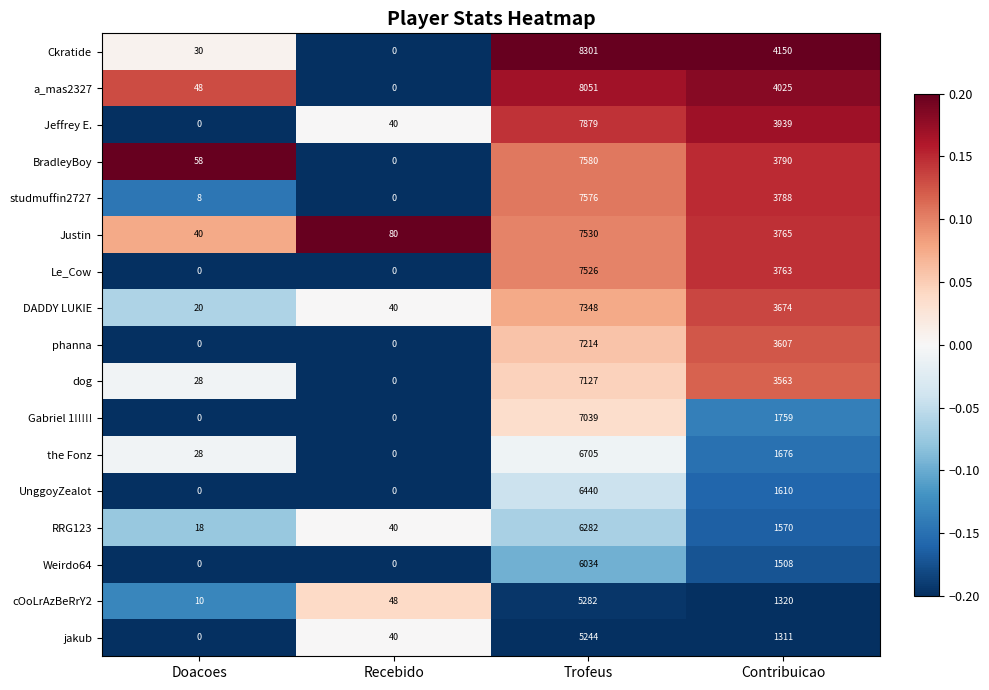

Which series has the largest total across all categories?

Ckratide